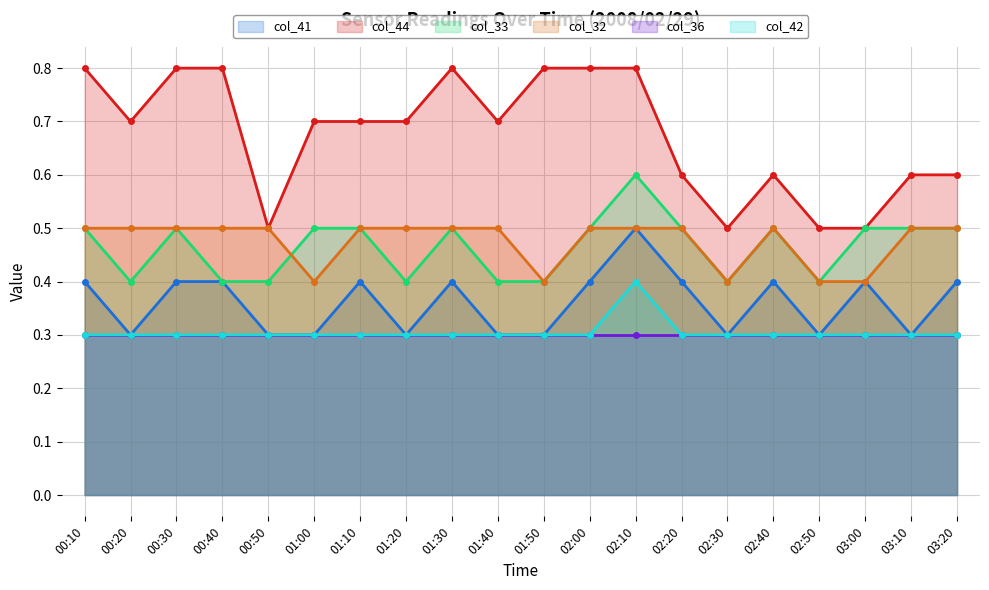

True or false: col_44 and col_42 intersect in this chart.

False